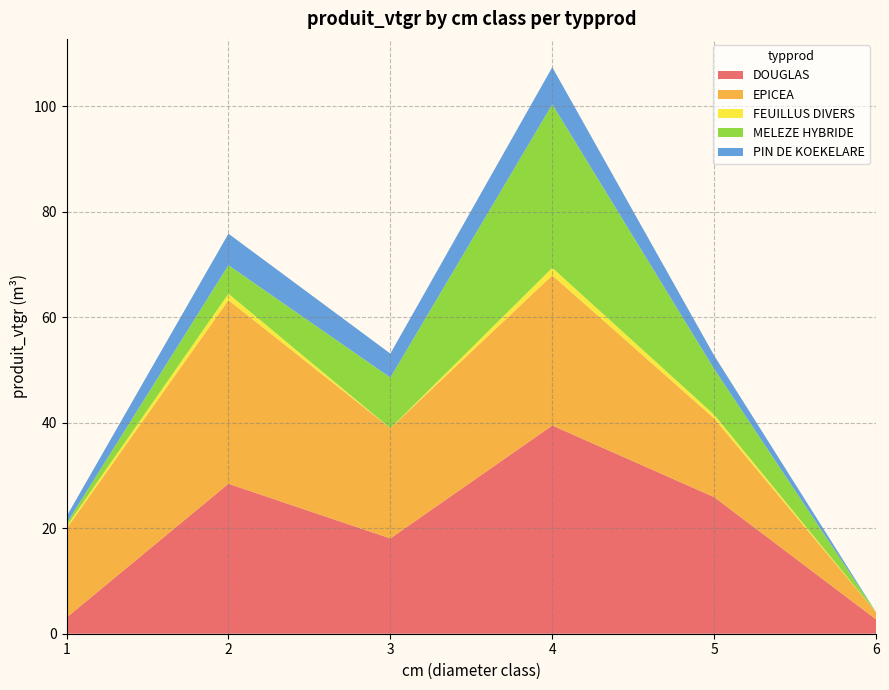

Reading left to right, list all the values displayed in this chart.

DOUGLAS: 3.1	28.4	18.1	39.5	25.9	2.7
EPICEA: 16.9	34.8	20.9	28.5	14.9	1.3
FEUILLUS DIVERS: 0.4	1.2	0.0	1.4	0.7	0.0
MELEZE HYBRIDE: 0.5	5.4	9.6	31.0	8.7	0.0
PIN DE KOEKELARE: 1.3	6.0	4.5	7.0	2.5	0.0